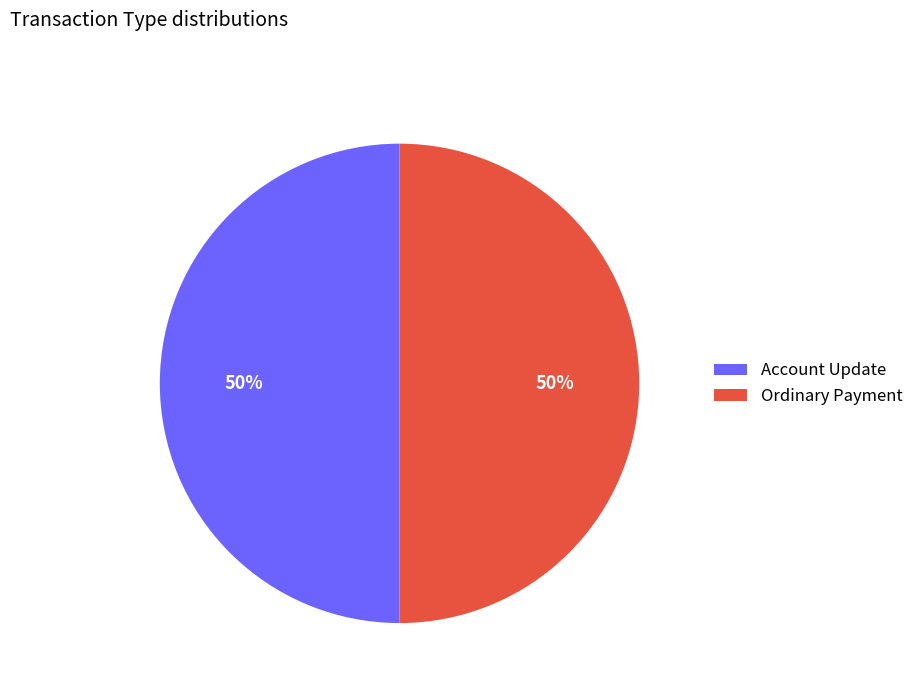

Count the number of slices in the pie.

2